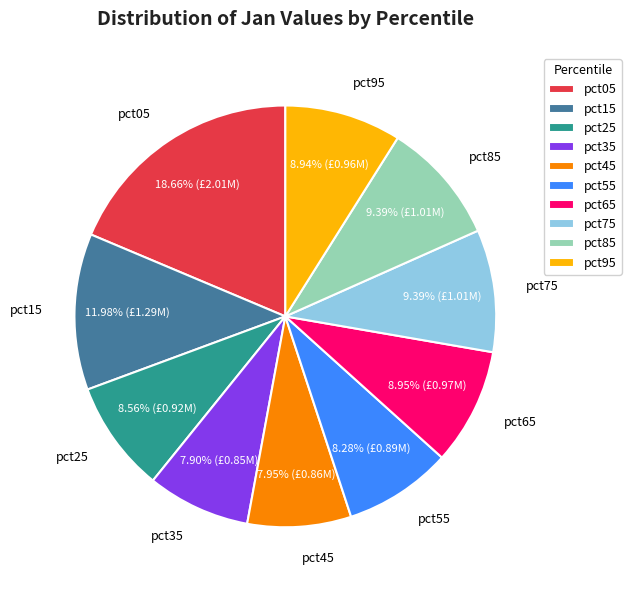

Is it true that pct95 is 22% of the pie?

False